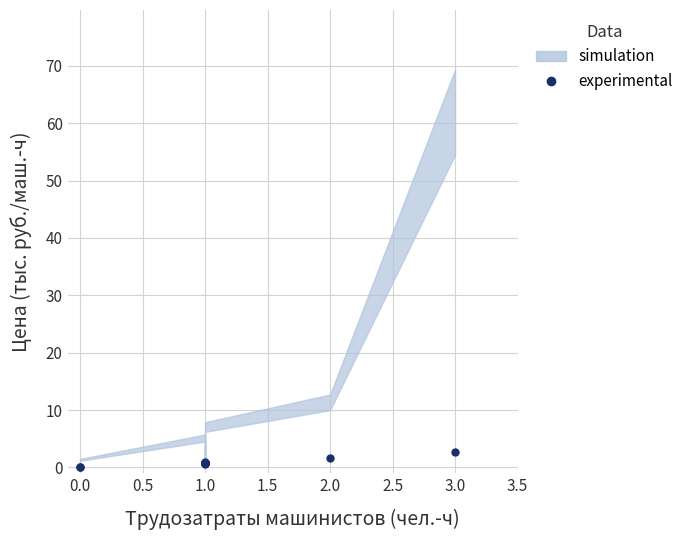

Reading left to right, extract all data points from this chart.

0.0	0.0	0.8	0.7	0.6	0.8	0.7	0.7	0.7	0.8	0.7	0.8	0.8	0.8	0.9	1.7	2.6